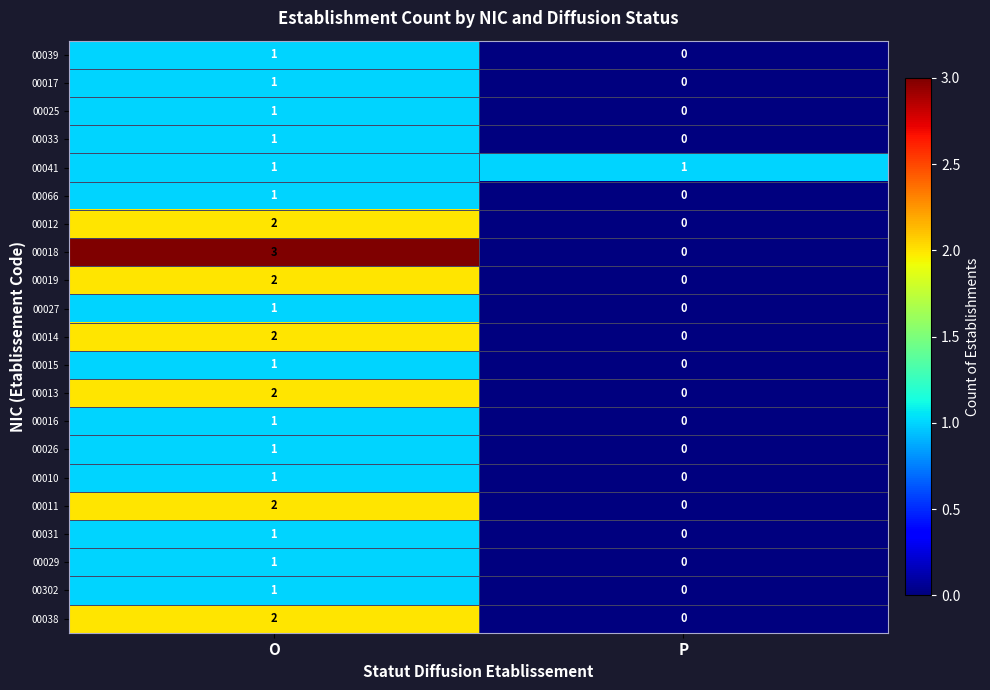

Count the number of data series in this chart.

21